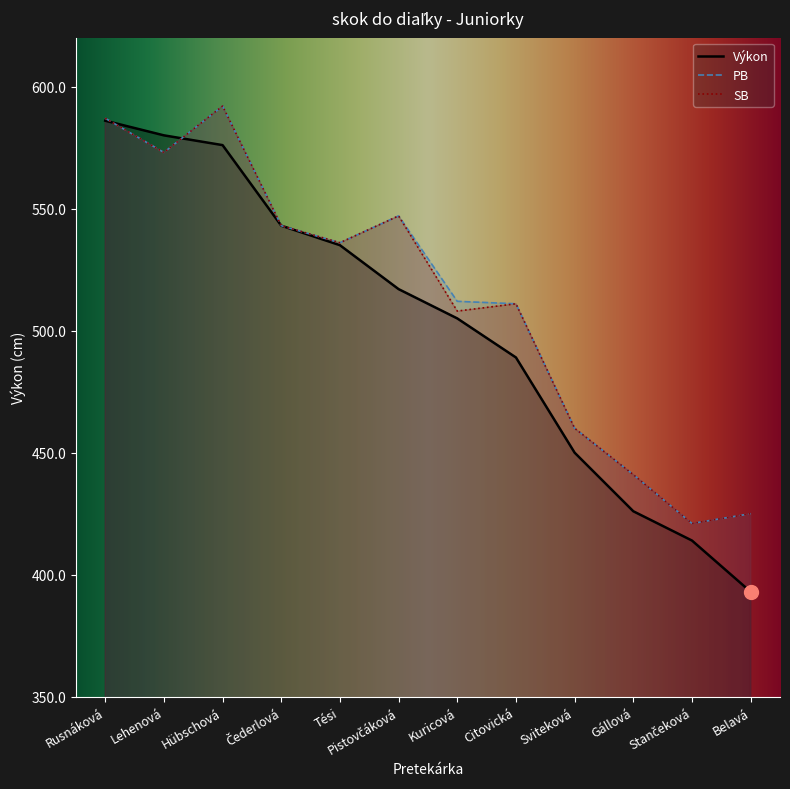

Rank the series by their maximum value, from lowest to highest.

Výkon, PB, SB